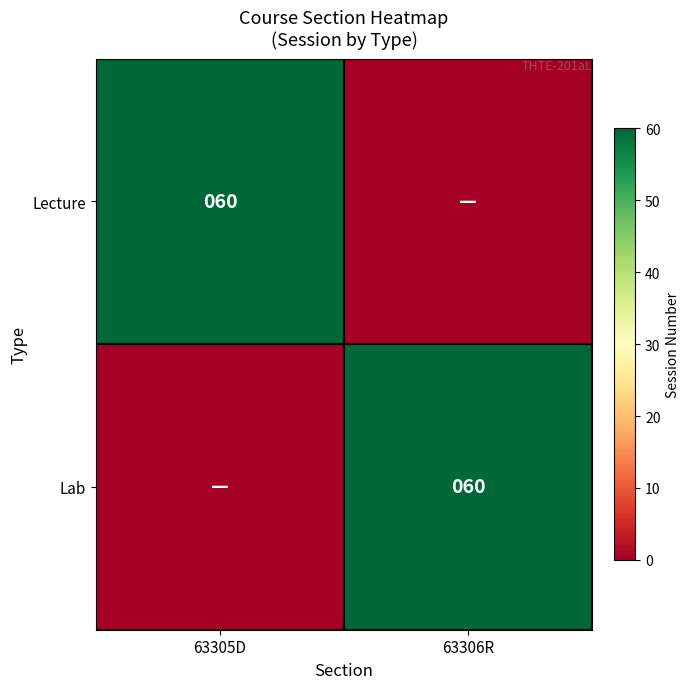

Is it true that Lecture equals 42 at 63305D?

False